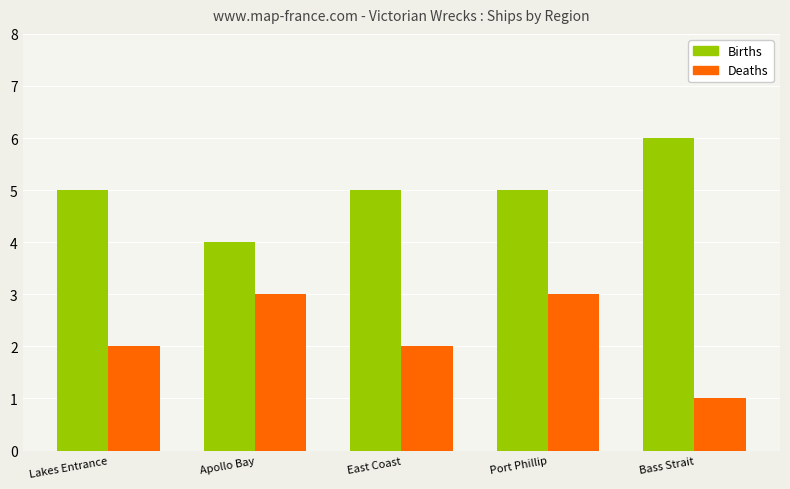

Which category has the lowest value across all series?

Bass Strait